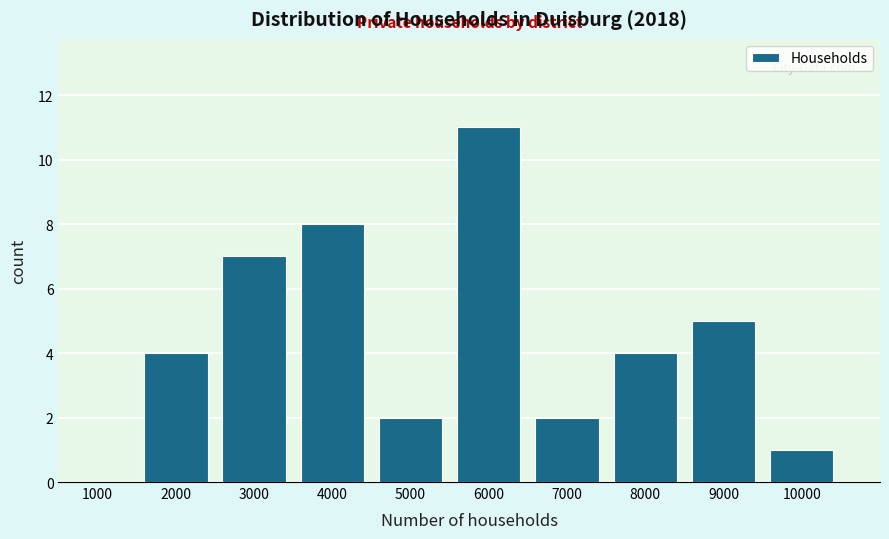

Reading left to right, extract all data points from this chart.

1000=0	2000=4	3000=7	4000=8	5000=2	6000=11	7000=2	8000=4	9000=5	10000=1